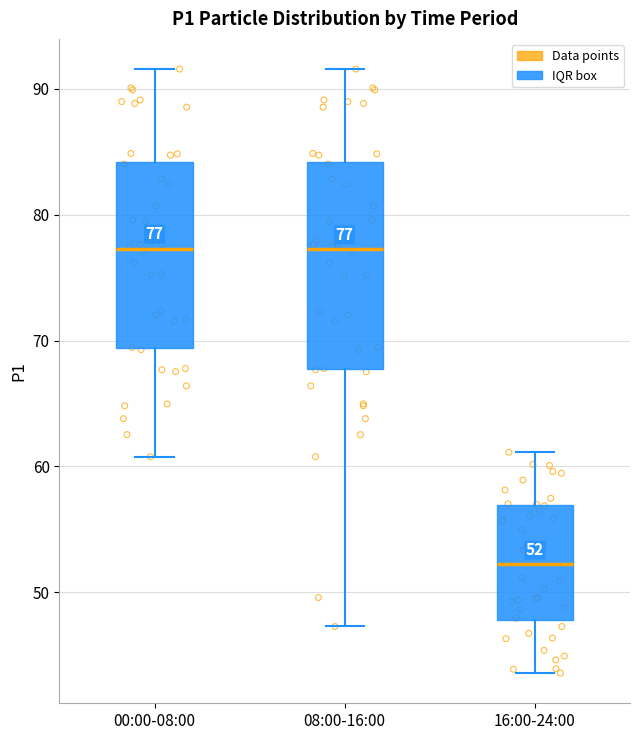

Comparing the boxes themselves (not the whiskers), which one is the tallest?

08:00-16:00